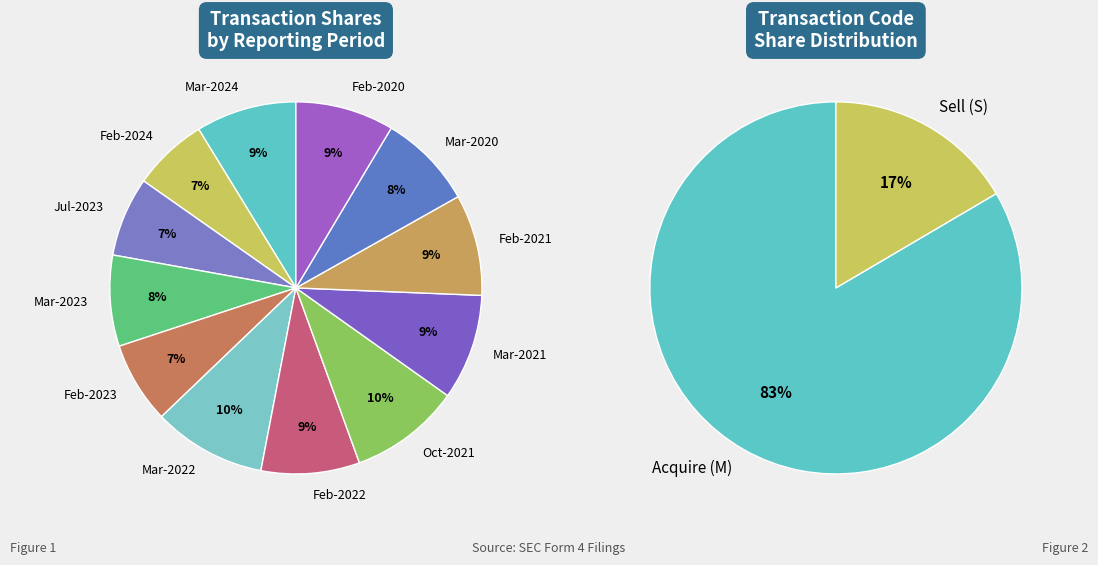

Is there a majority slice in this chart?

No